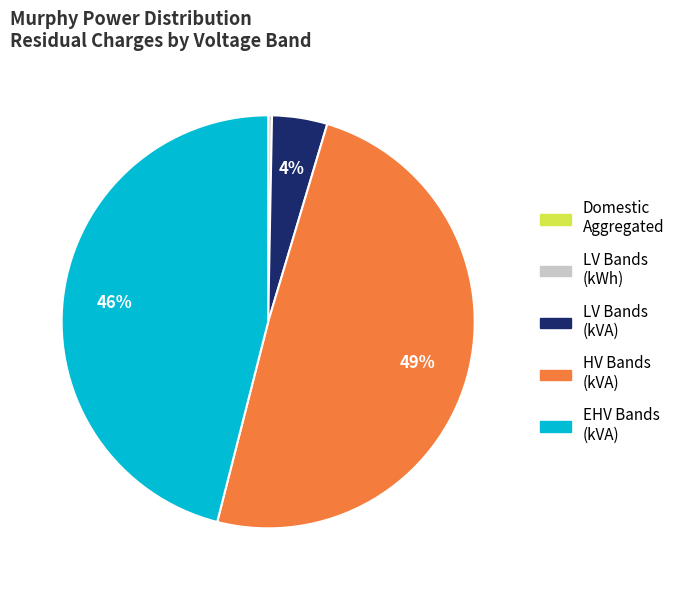

Which category has the biggest portion of the pie?

HV Bands (kVA)